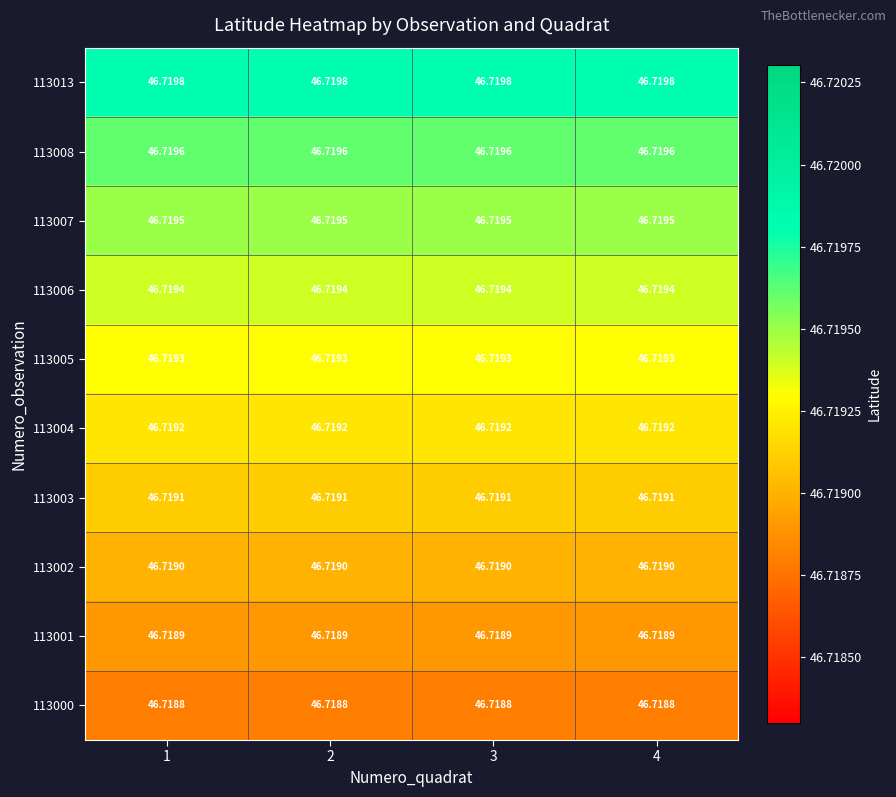

Is the value of 113001 at 1 greater than the value of 113002 at 1?

No